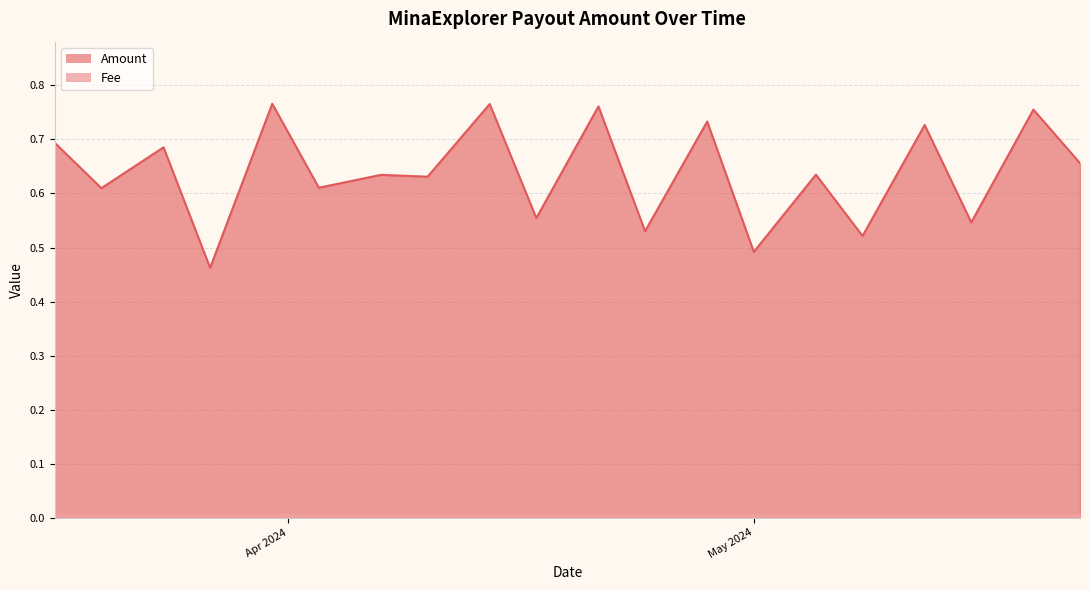

The Fee series shows 0.0 at 2024-04-17. True or false?

False